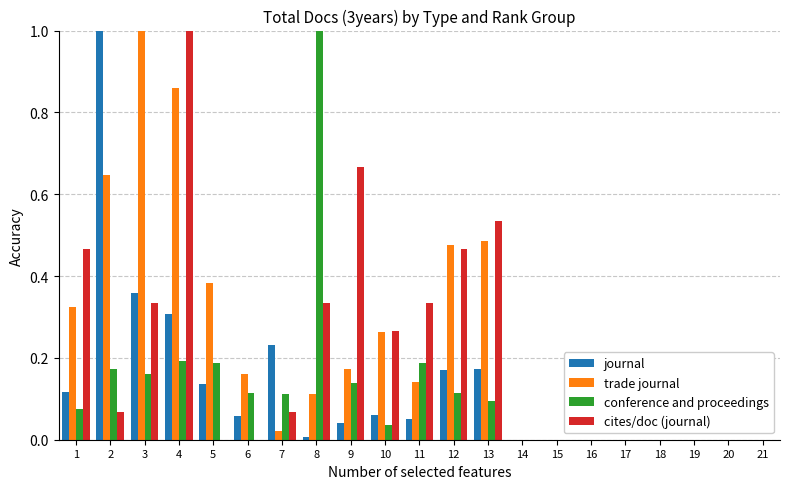

Between 3 and 13, which series saw the biggest shift?

trade journal